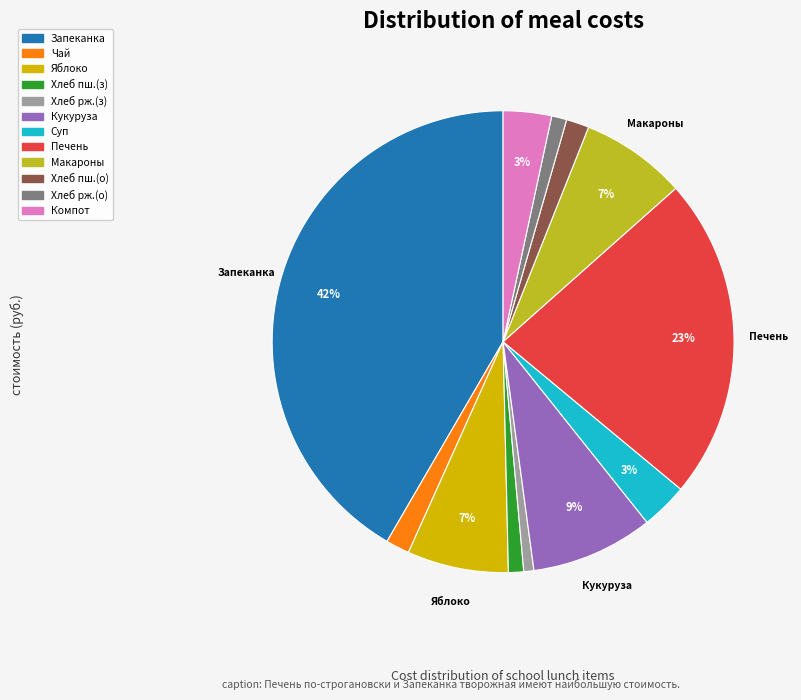

Is there a majority slice in this chart?

No